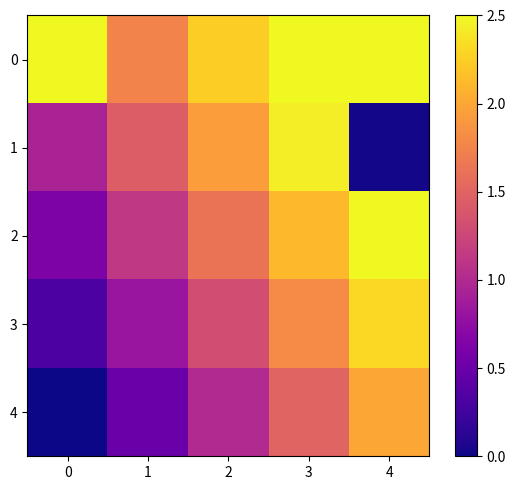

At which category is the sum across all series the highest?

3